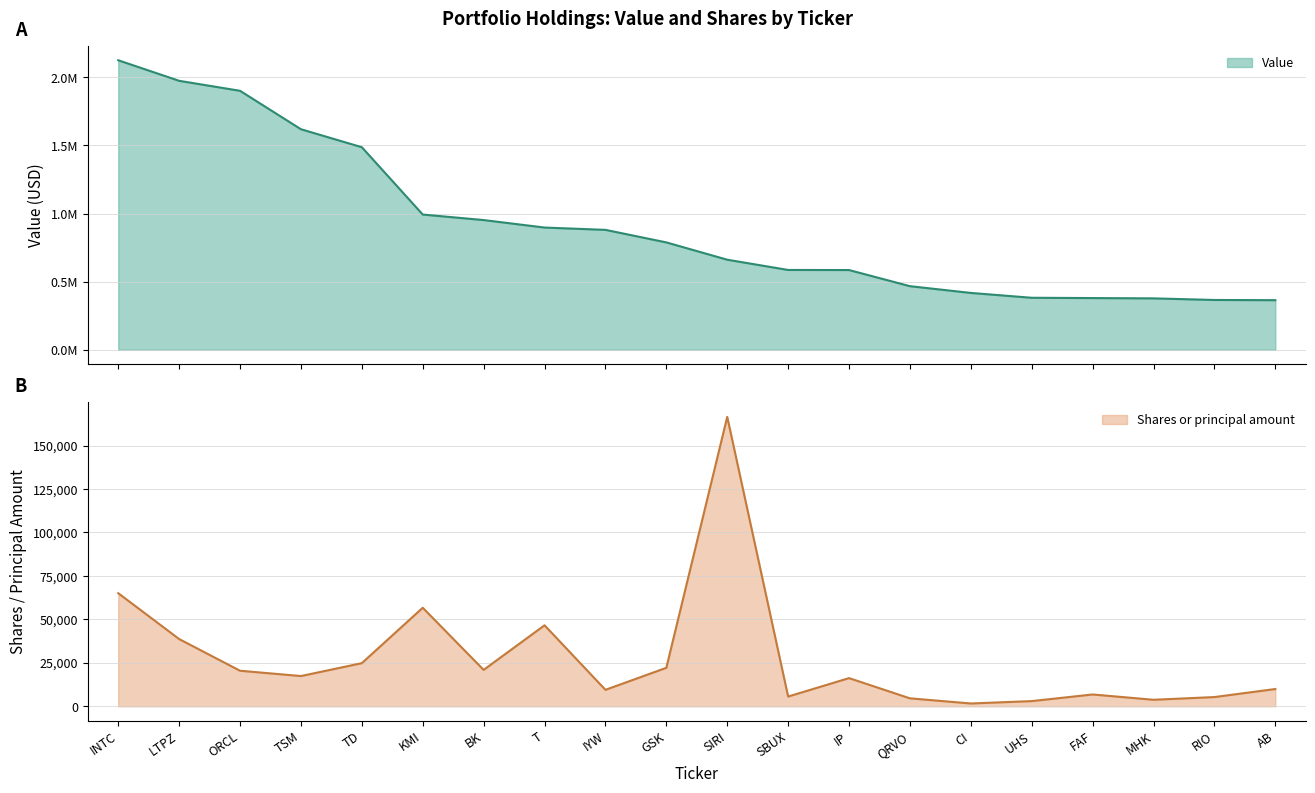

How many interior local peaks does the Shares or principal amount series have?

5